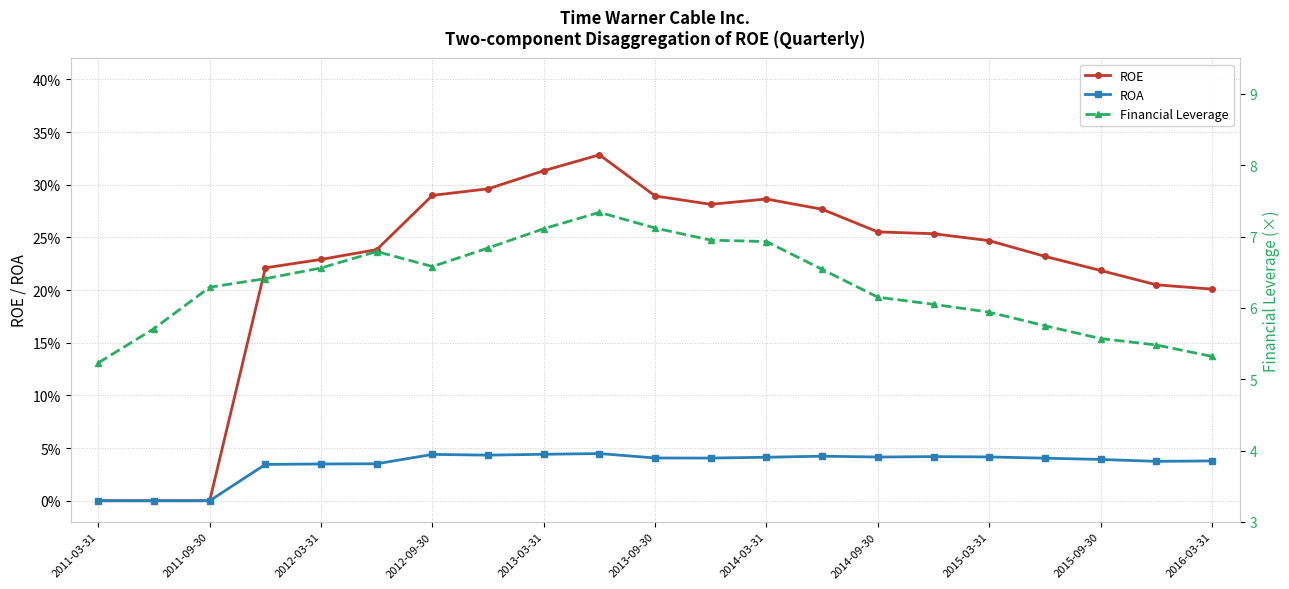

At 19, list the series in order from largest to smallest.

Financial Leverage, ROE, ROA